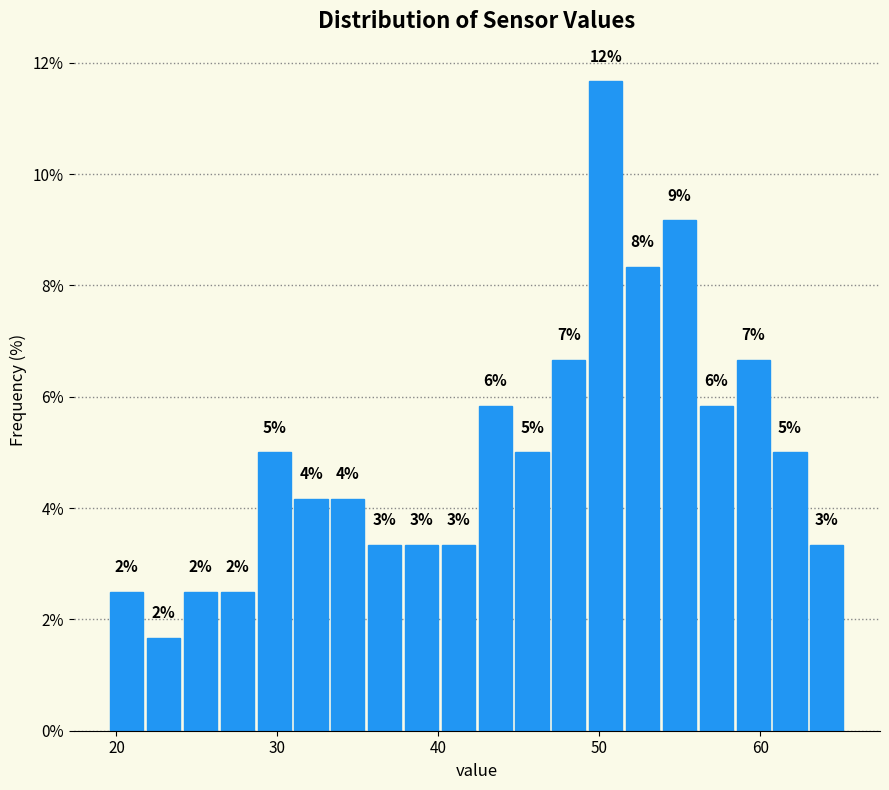

Read against the x-axis, roughly where is the centre of the tallest bar?

50